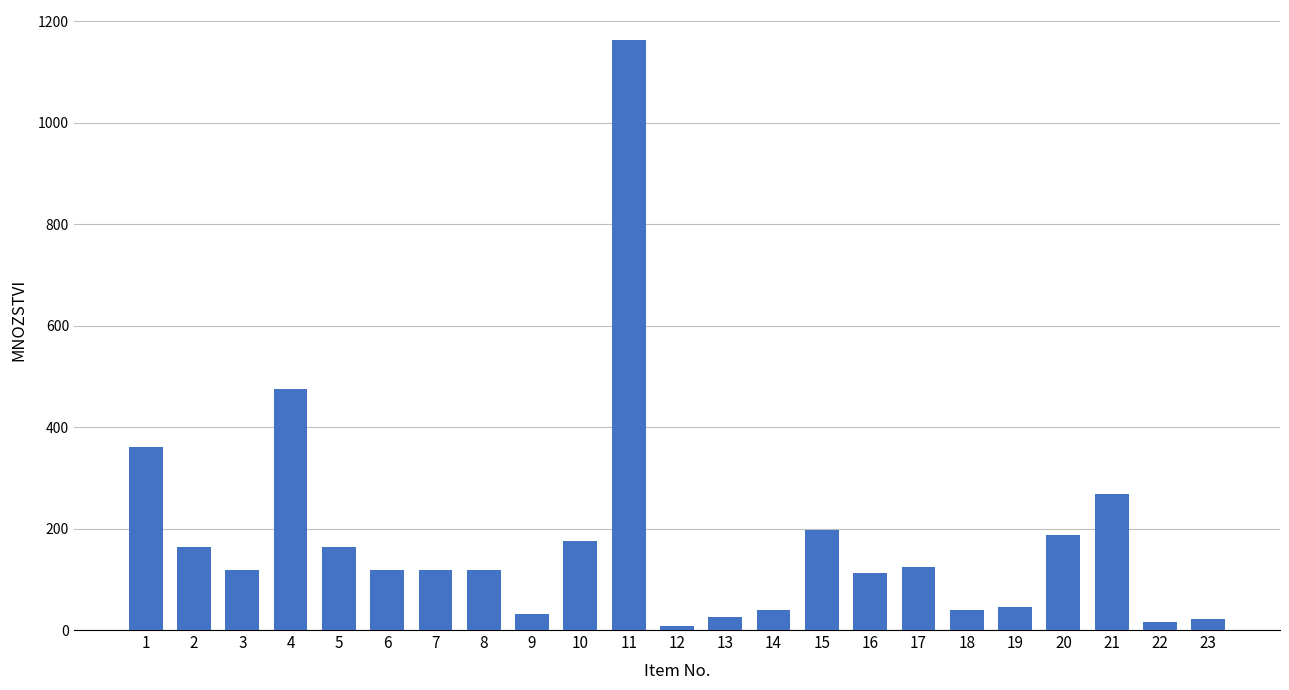

The value at 3 is 118.8. True or false?

True